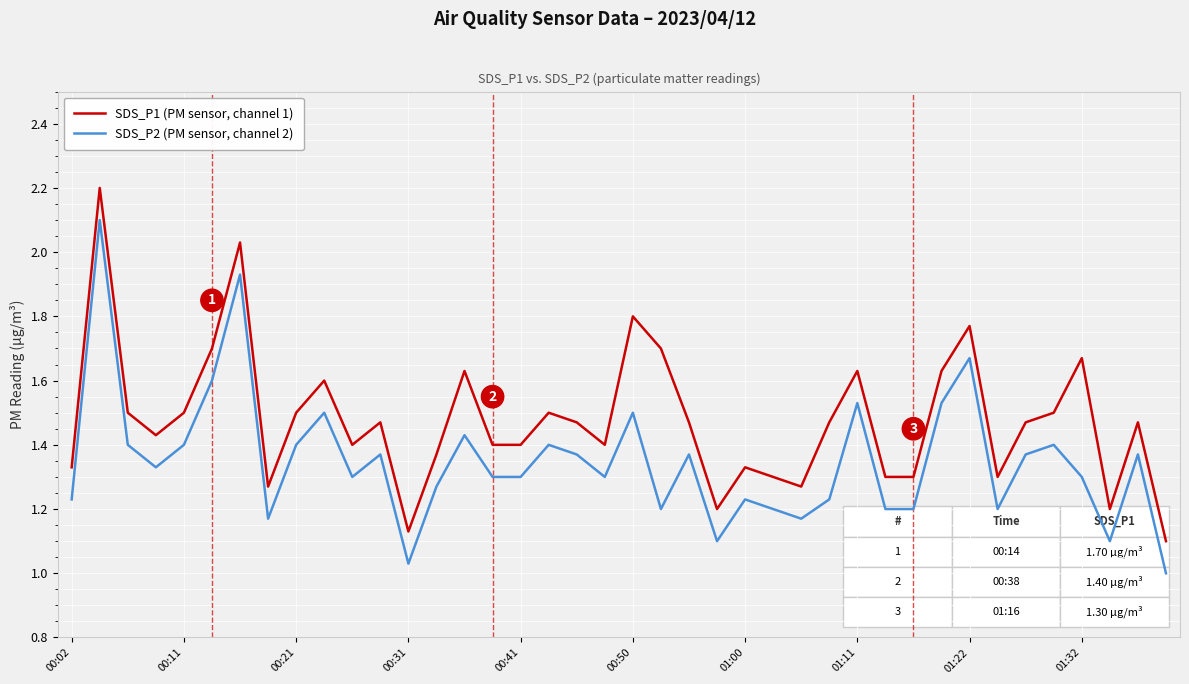

List the series in order of their peak value, lowest first.

SDS_P2 (PM sensor, channel 2), SDS_P1 (PM sensor, channel 1)